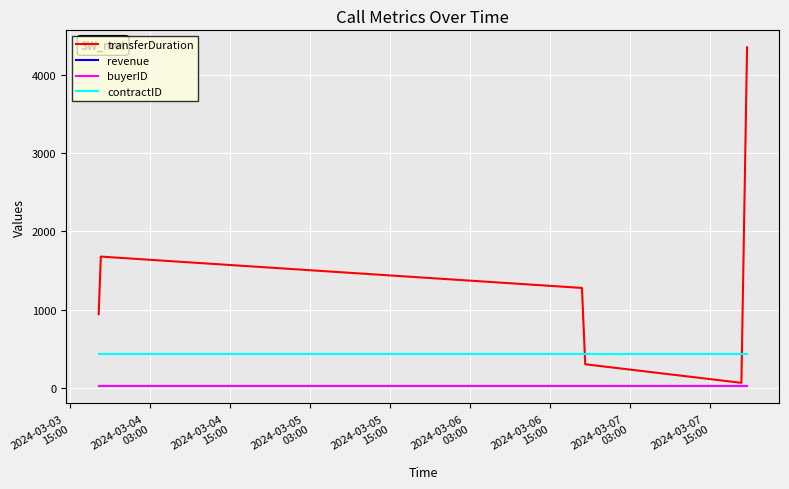

True or false: transferDuration and contractID cross at least once.

True